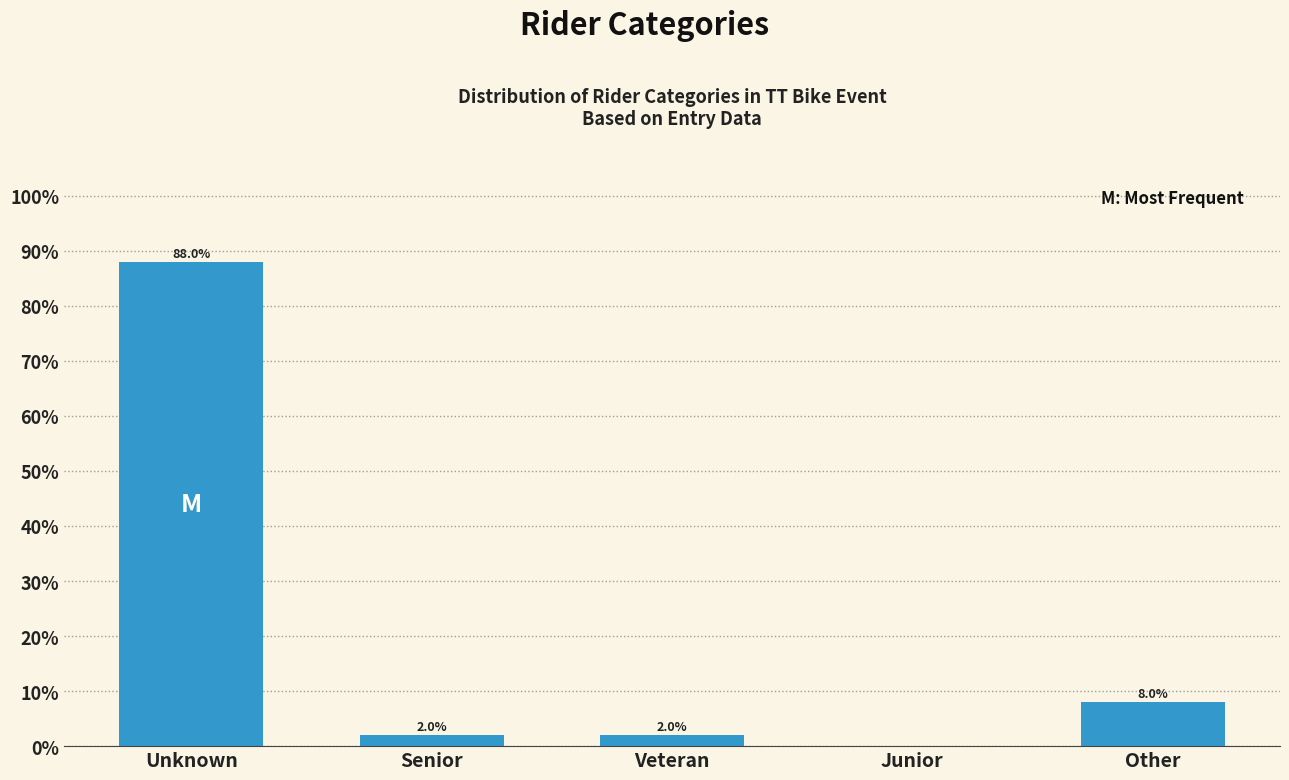

Reading right to left, extract all data points from this chart.

Other=8	Junior=0	Veteran=2	Senior=2	Unknown=88